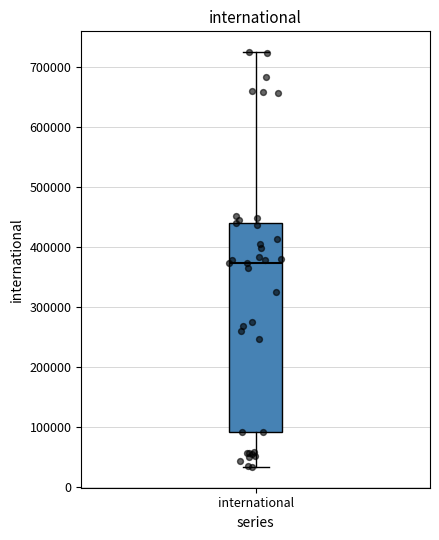

Transcribe this box plot: give where the median line is, the range the box spans, and where the two whiskers end, as read against the y-axis. The values are not printed on the chart, so give them approximately, as read against the axis.

median 370000, box 90000 to 440000, whiskers 30000 to 730000